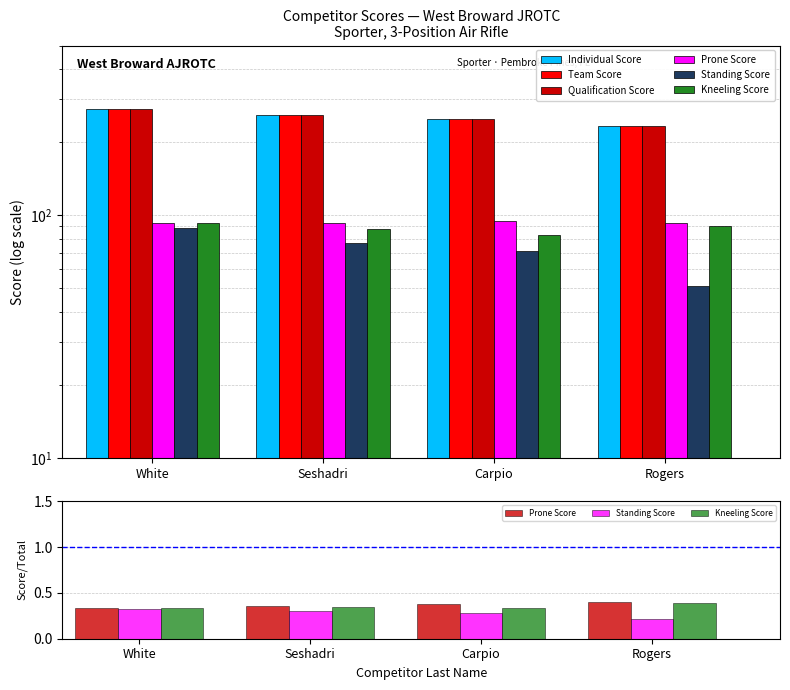

What is the label of the 1st bar from the left?

White